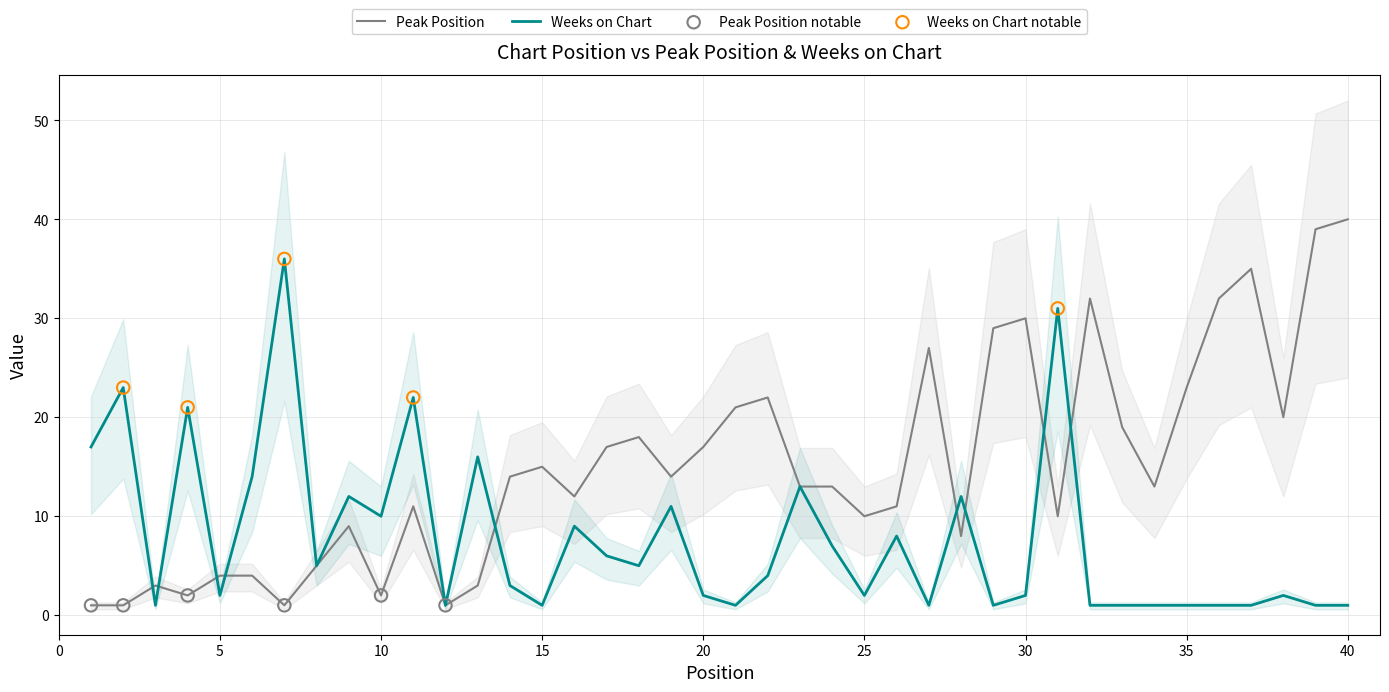

At how many categories does at least one series exceed 13?

27